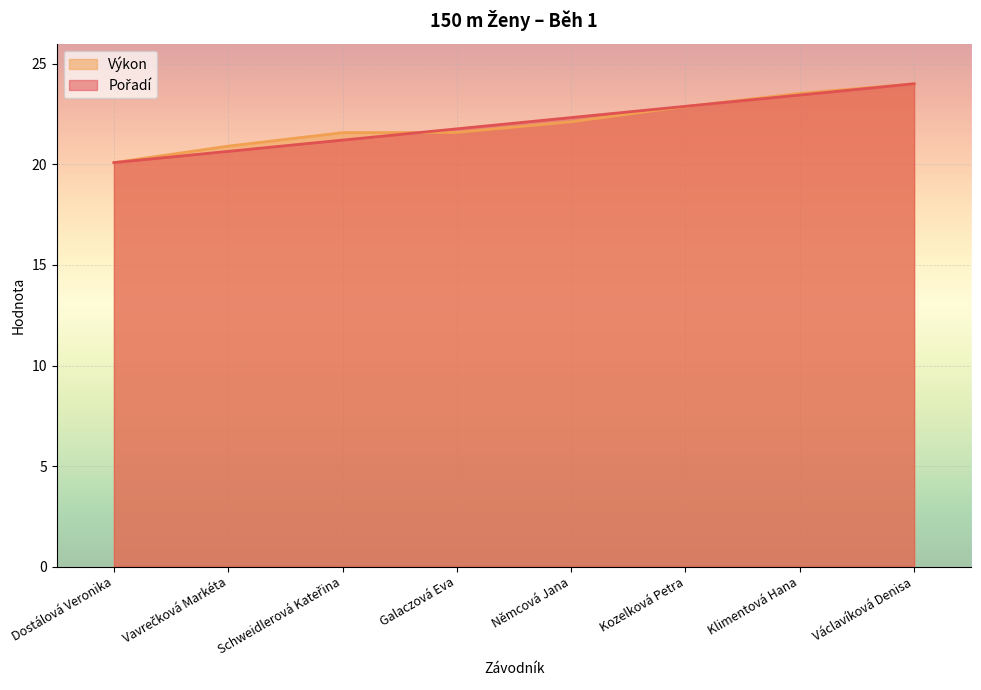

What is the maximum value shown in the chart?

24.0